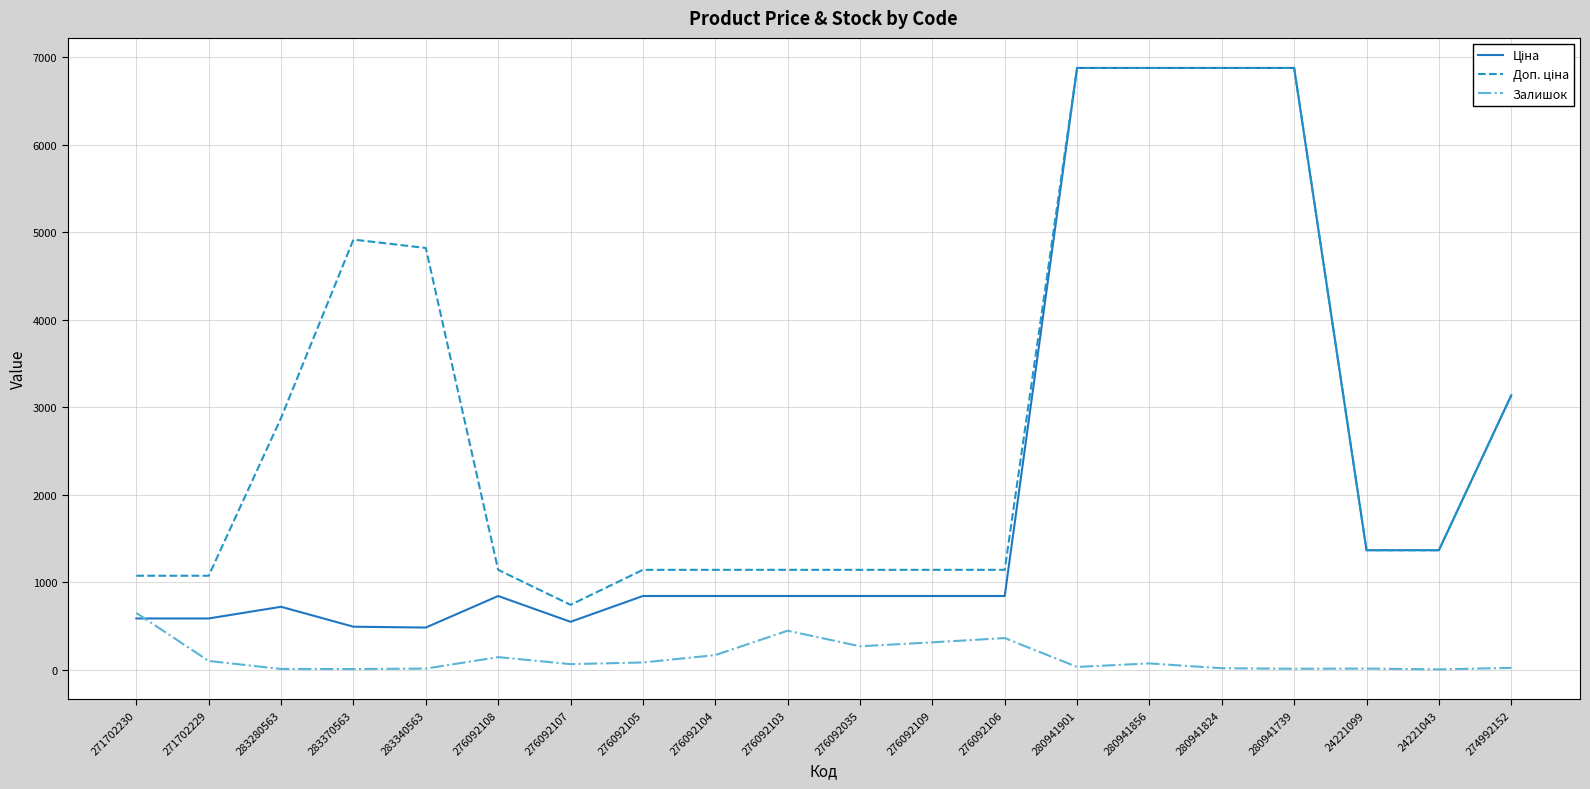

What is the total value across all series at 276092035?

2252.8